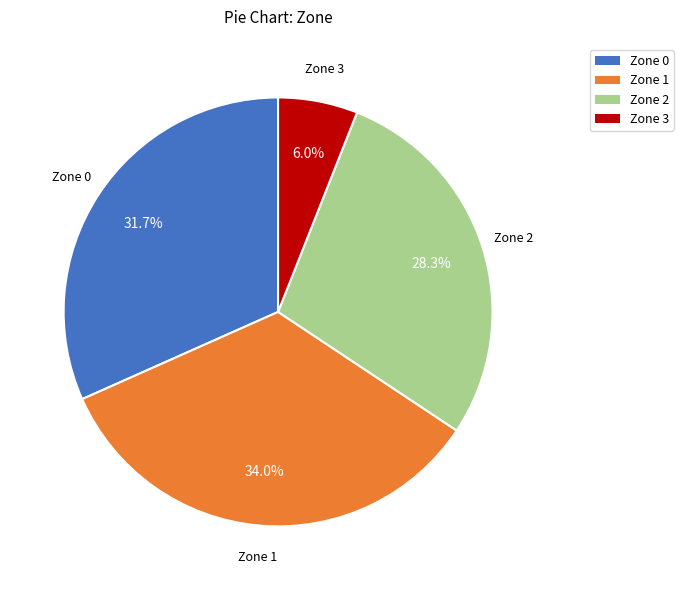

How many segments does this pie chart have?

4